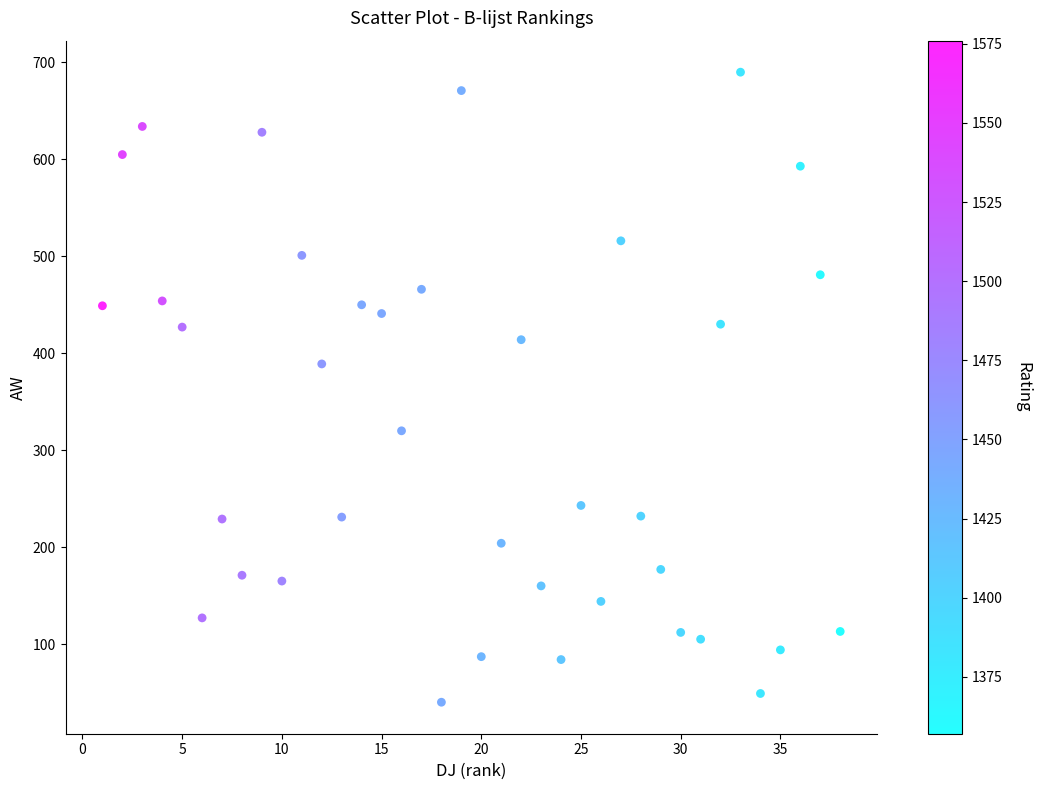

What is the range of Y values (max minus min)?

650